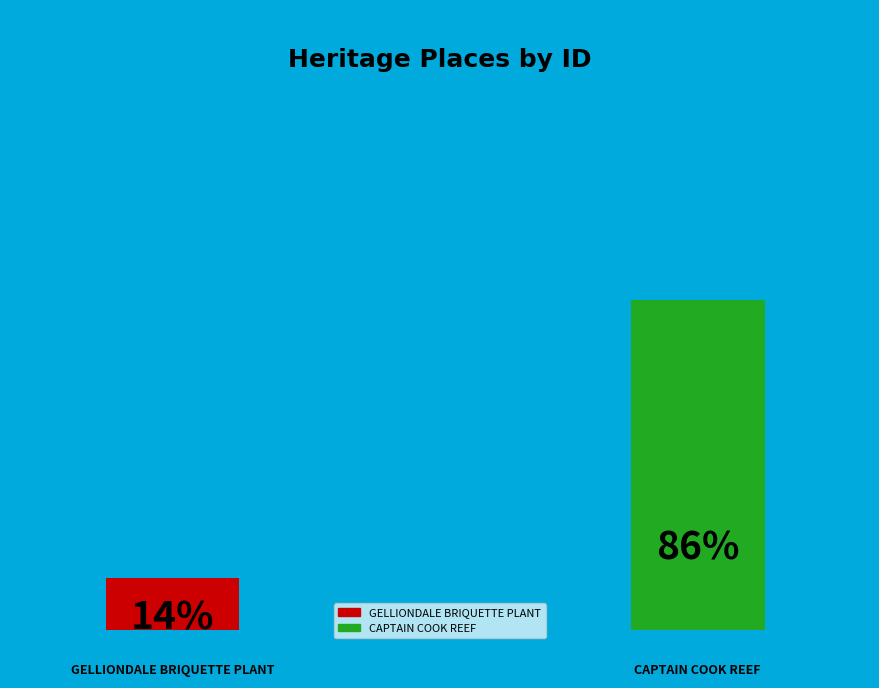

What percentage is NOT represented by GELLIONDALE BRIQUETTE PLANT?

86.3%